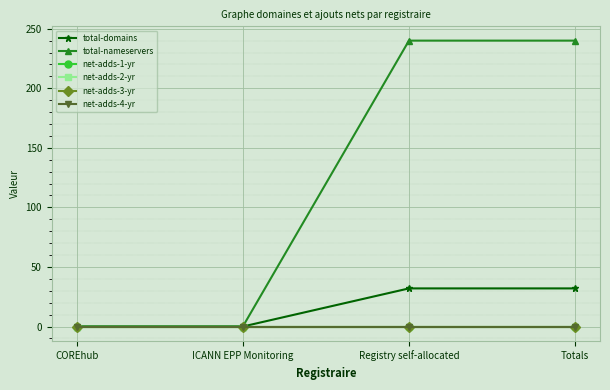

Which category has the lowest value across all series?

COREhub